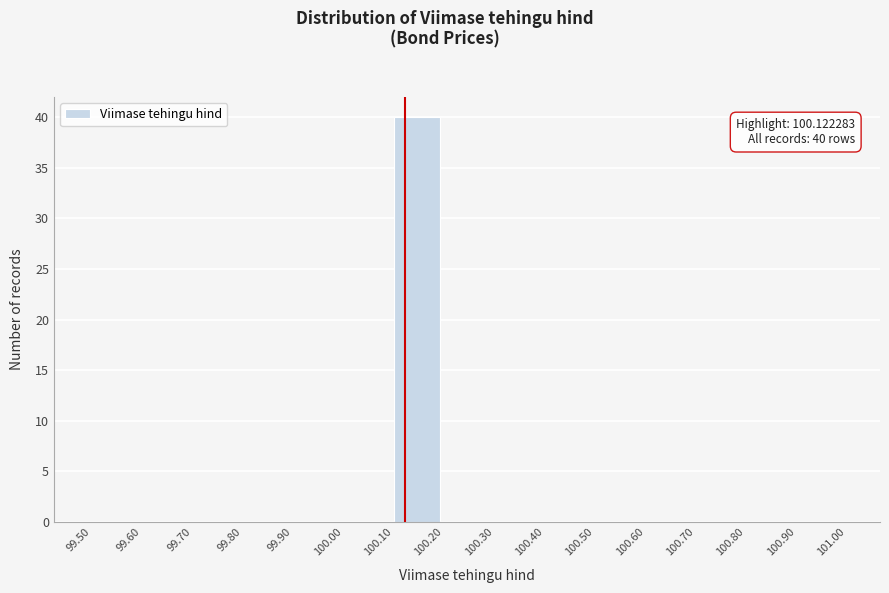

Over which range of the x-axis is the bar tallest?

100.10 to 100.20